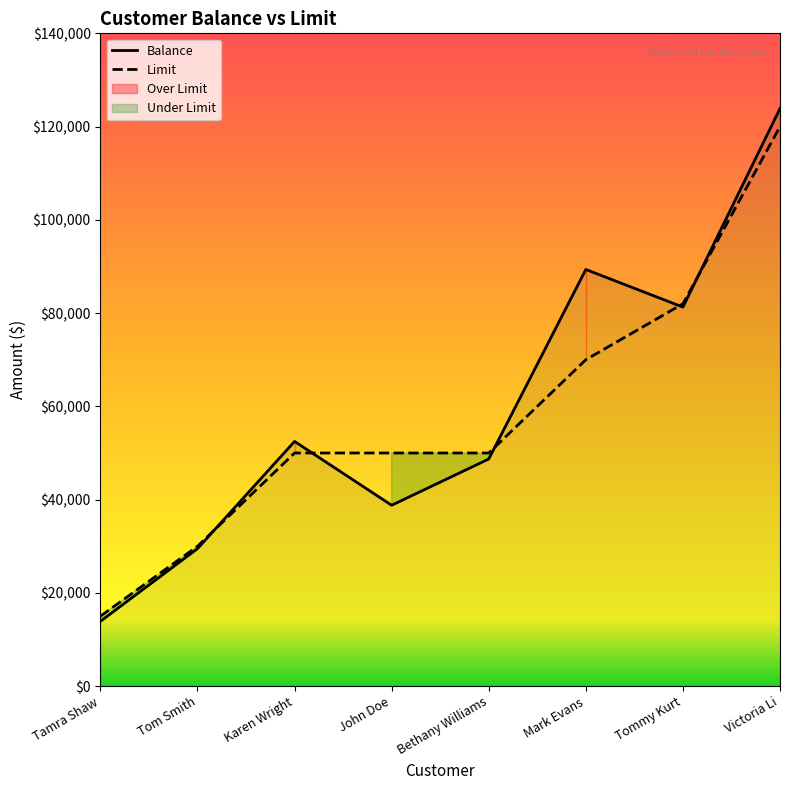

Between Tommy Kurt and Victoria Li, which series saw the biggest shift?

Balance